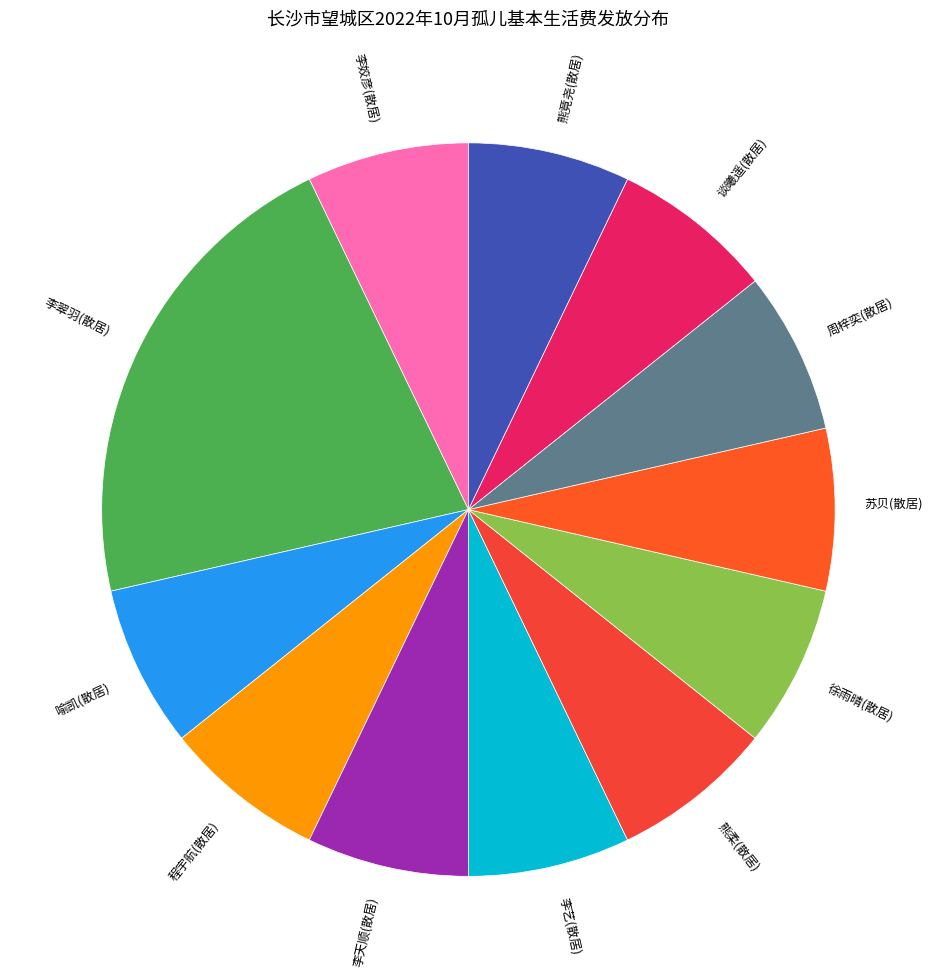

Which category has the biggest portion of the pie?

李翠羽(散居)